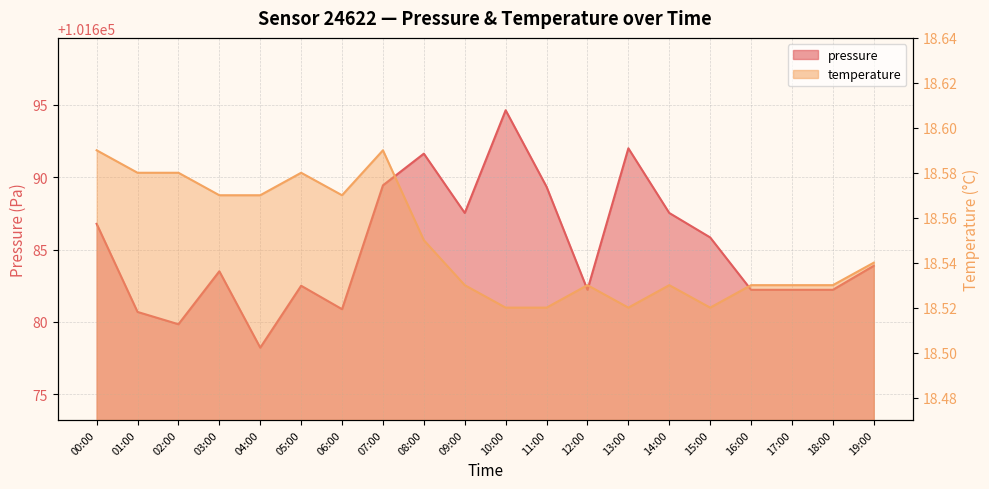

Rank the series by their average value, from lowest to highest.

temperature, pressure